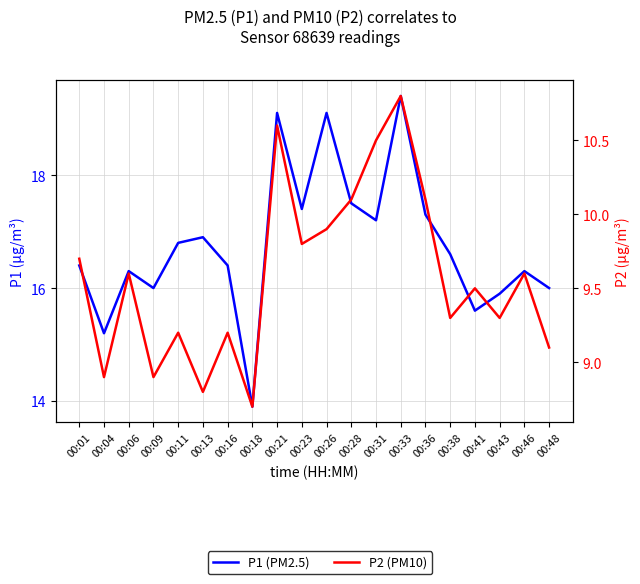

Reading left to right, transcribe all the data shown in this chart.

P1 (PM2.5): 16.4	15.2	16.3	16.0	16.8	16.9	16.4	13.9	19.1	17.4	19.1	17.5	17.2	19.4	17.3	16.6	15.6	15.9	16.3	16.0
P2 (PM10): 9.7	8.9	9.6	8.9	9.2	8.8	9.2	8.7	10.6	9.8	9.9	10.1	10.5	10.8	10.1	9.3	9.5	9.3	9.6	9.1